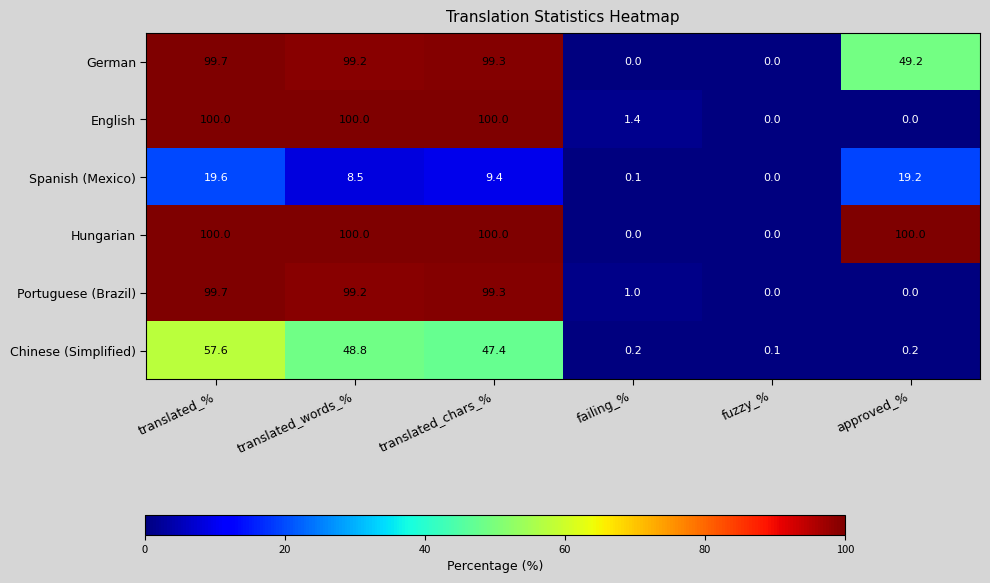

How many values in the Spanish (Mexico) series are below 9?

3